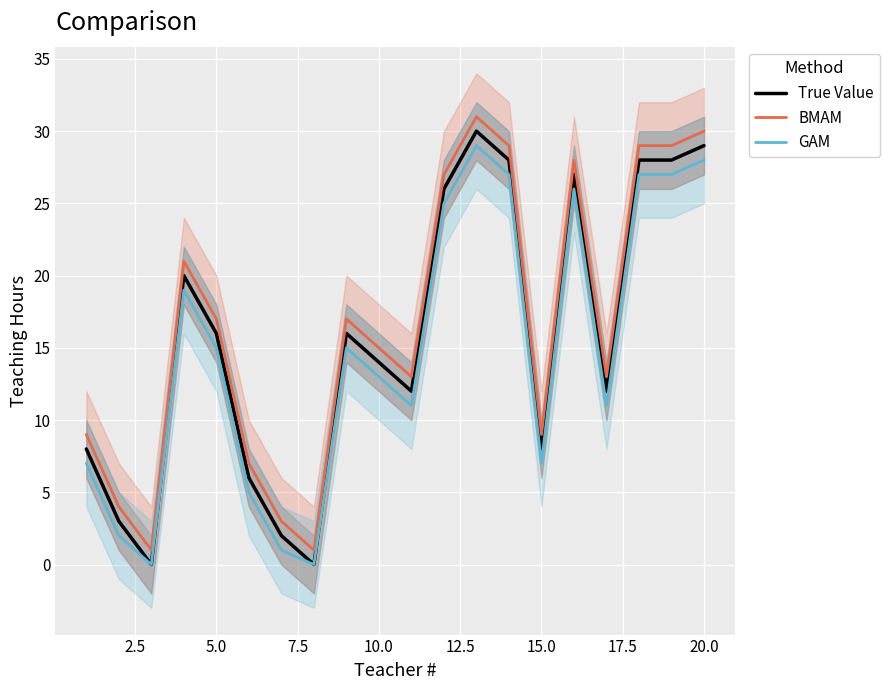

What is the greatest value displayed?

31